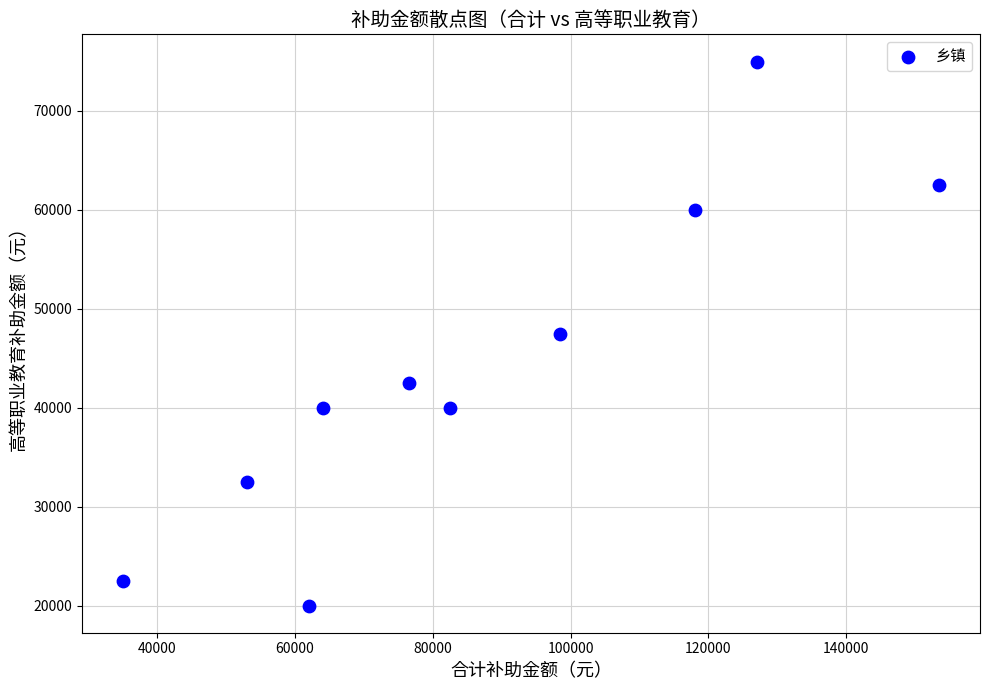

What is the average Y value?

44250